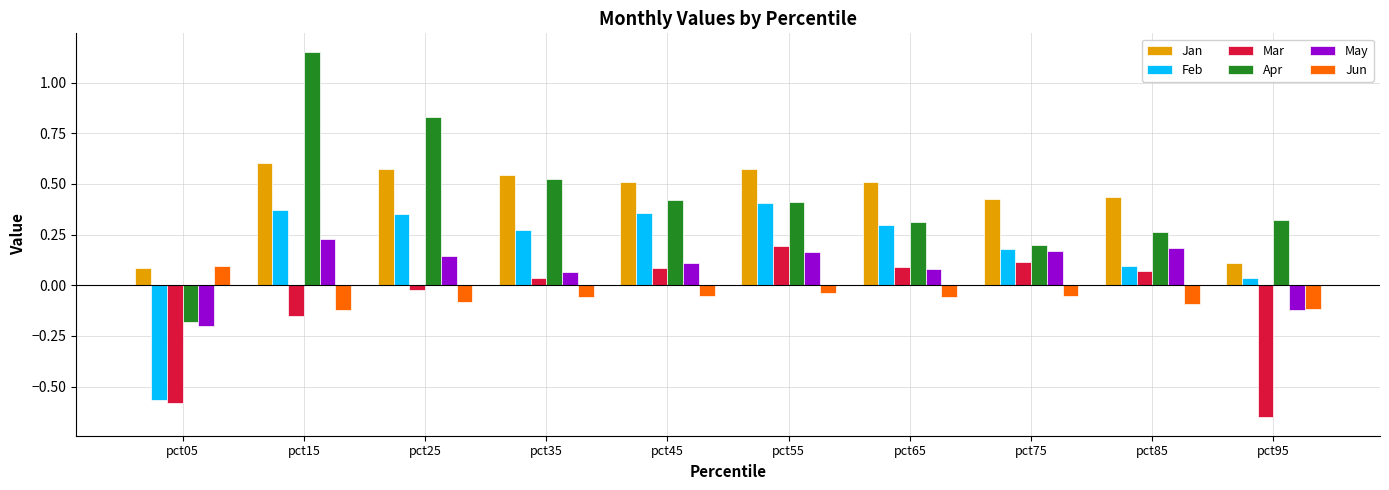

What is the sum of all Mar values?

-0.8